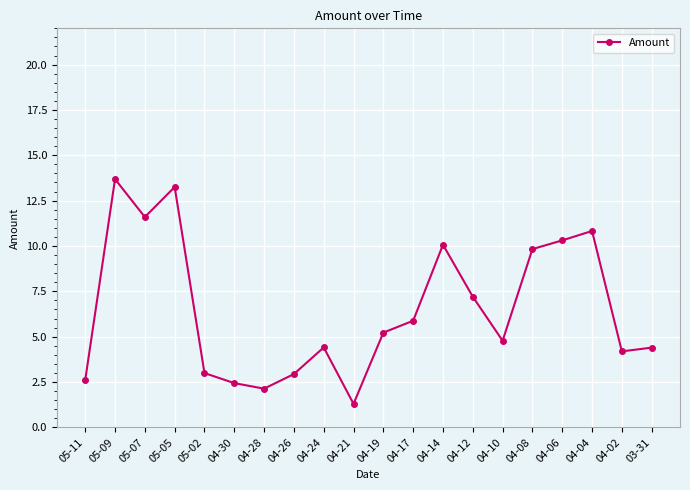

The value at 04-30 is 2.4. True or false?

True